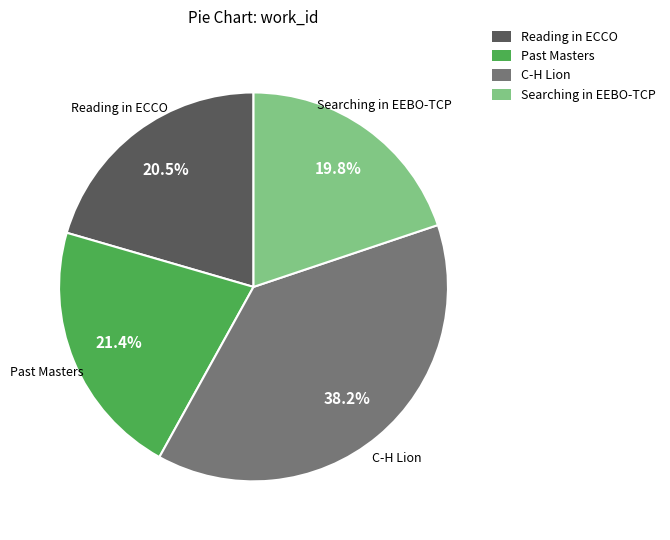

Is the sum of C-H Lion and Past Masters greater than half?

Yes